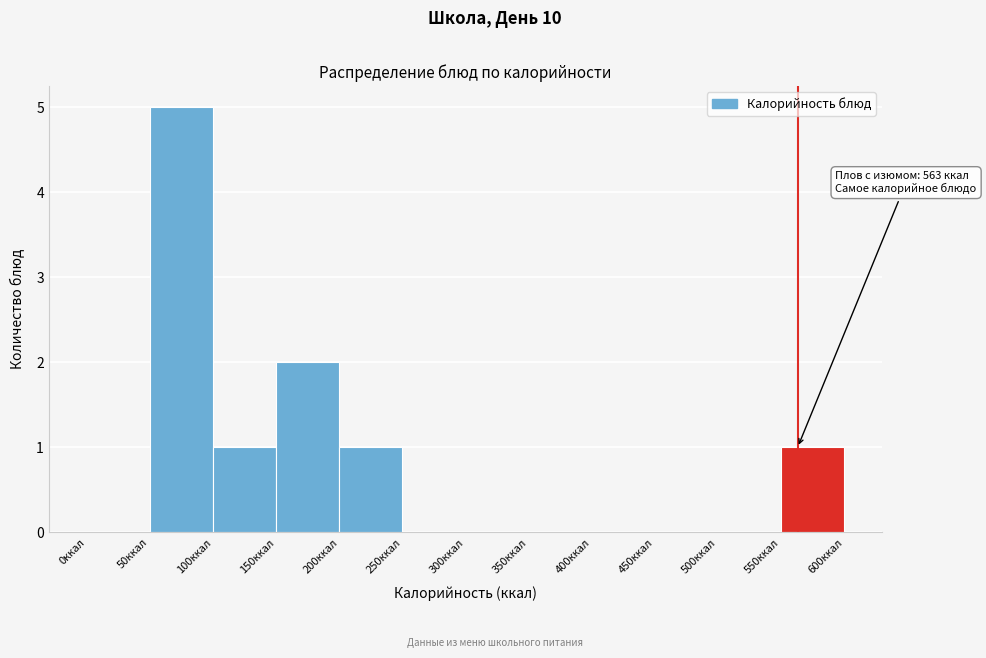

Which range on the x-axis has the tallest bar?

50 to 100